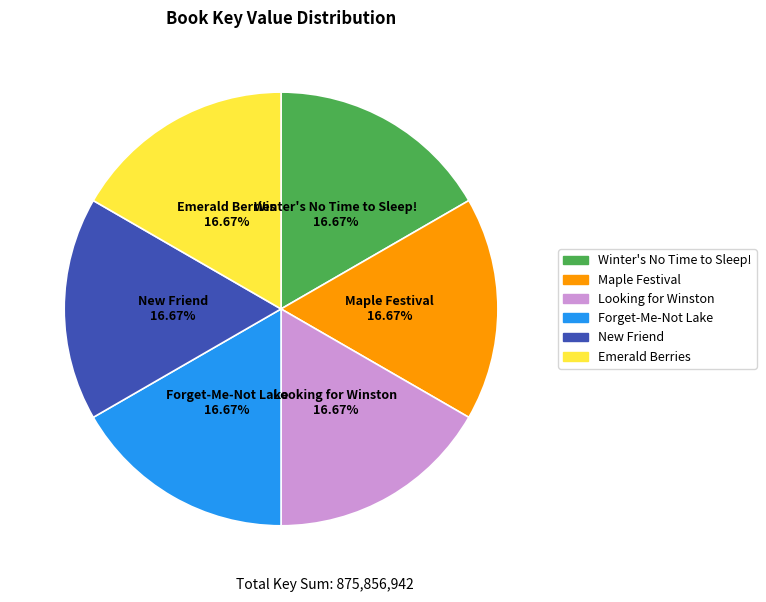

The Forget-Me-Not Lake slice represents 27% of the pie. True or false?

False